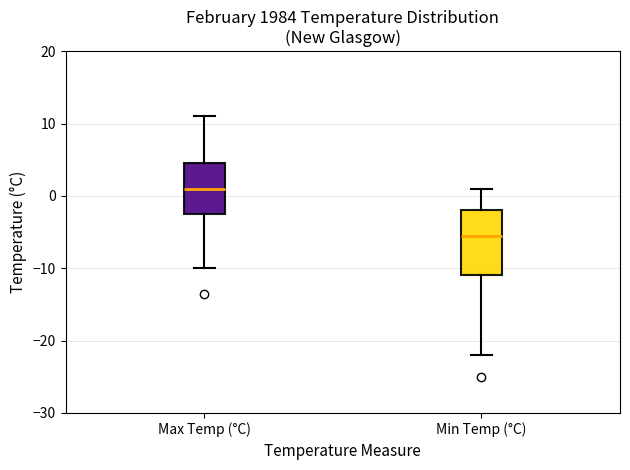

Reading left to right, transcribe this box plot: for each box, give where its median line is, the range the box spans, and where its two whiskers end, as read against the y-axis. The values are not printed on the chart, so give them approximately, as read against the axis.

Max Temp (°C): median 1, box -2 to 5, whiskers -10 to 11
Min Temp (°C): median -5, box -11 to -2, whiskers -22 to 1